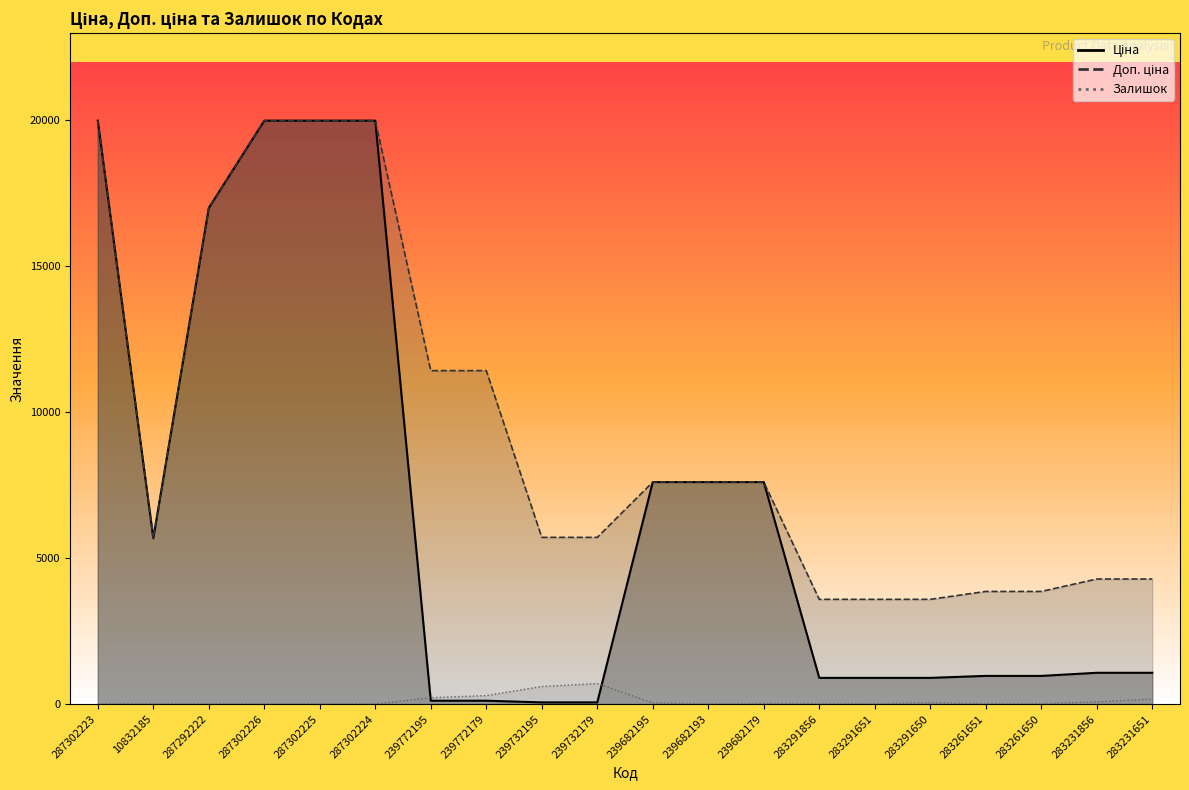

True or false: Залишок has a value of 5.0 at 287292222.

True